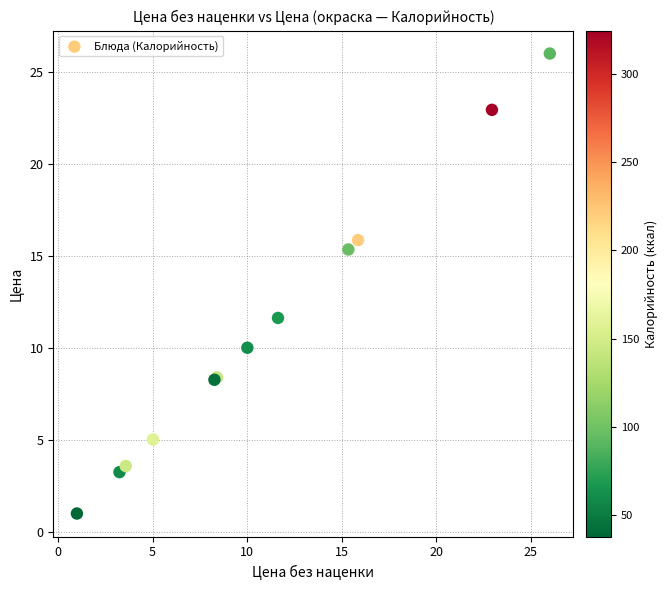

What Y value in the scatter plot is closest to 13?

11.6